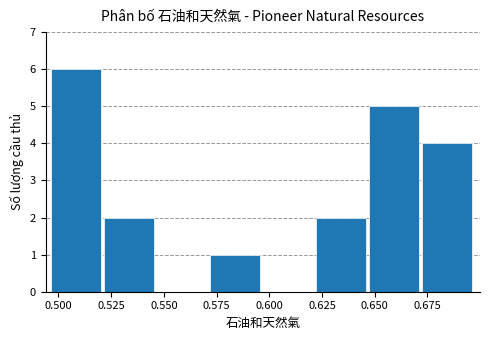

Reading left to right, transcribe this chart: for each bar, give the range it covers on the x-axis and its height. Neither the bar edges nor the heights are printed on the chart, so give them approximately, as read against the axes.

0.495 to 0.520: 6
0.520 to 0.545: 2
0.545 to 0.570: 0
0.570 to 0.595: 1
0.595 to 0.620: 0
0.620 to 0.645: 2
0.645 to 0.670: 5
0.670 to 0.695: 4